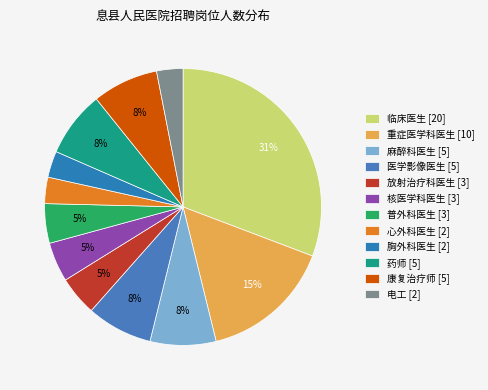

Between 重症医学科医生 [10] and 临床医生 [20], which is larger?

临床医生 [20]